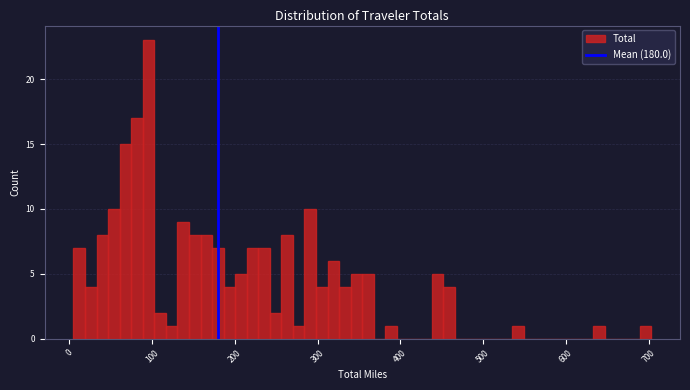

Around what value on the x-axis is the tallest bar? Give the approximate position of its centre, as read against the axis.

100